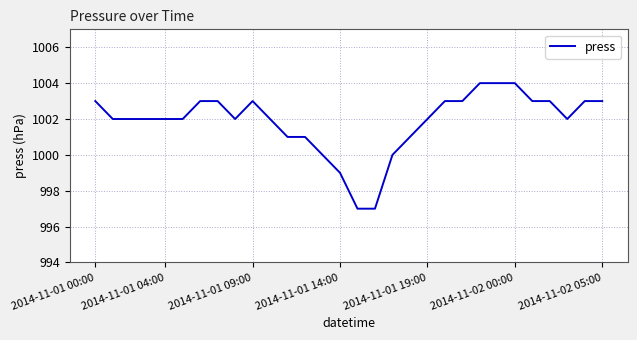

What is the difference between the maximum and minimum values?

7